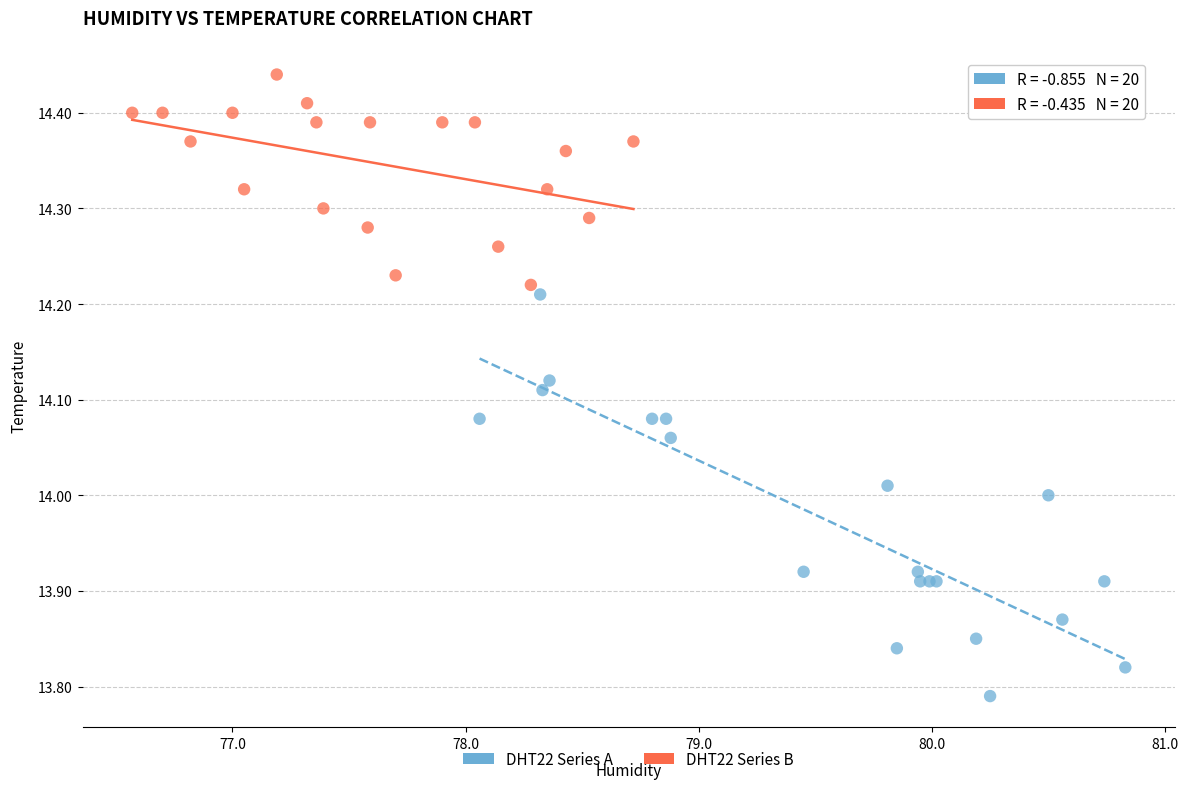

What are all the series names shown in the legend?

DHT22 Series A, DHT22 Series B